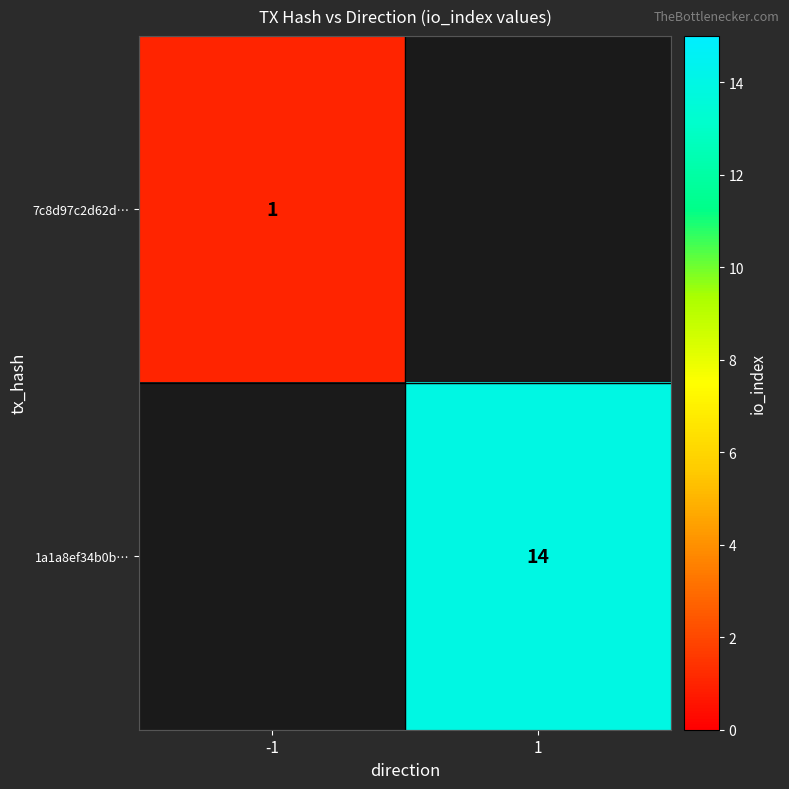

Is the value of 7c8d97c2d62d… at -1 greater than the value of 1a1a8ef34b0b… at 1?

No